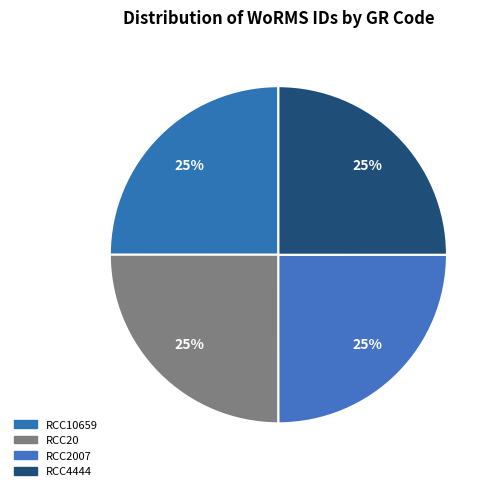

What is the smallest slice in the pie chart?

RCC10659